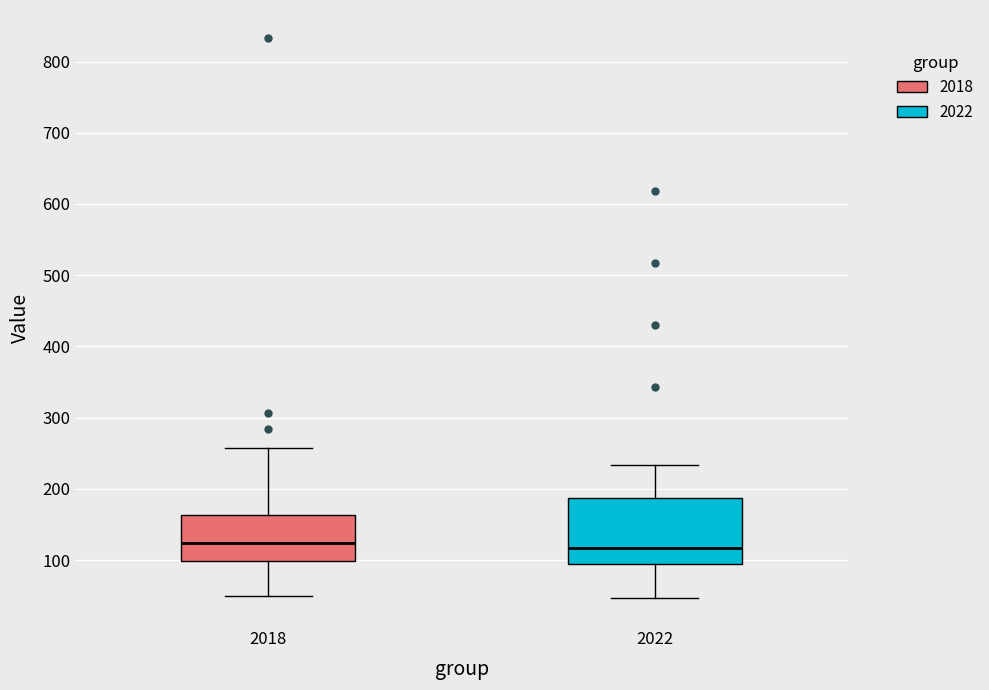

Which box is the tallest, from its lower edge to its upper edge?

2022